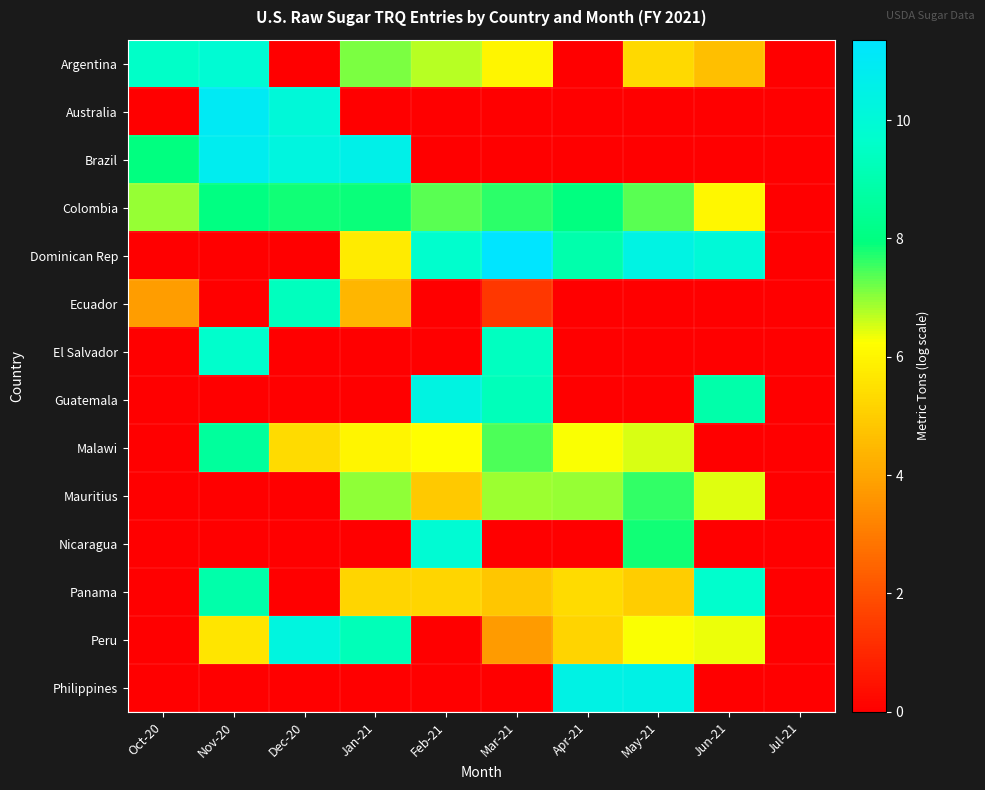

What is the spread (max minus min) of values at Oct-20?

9.6